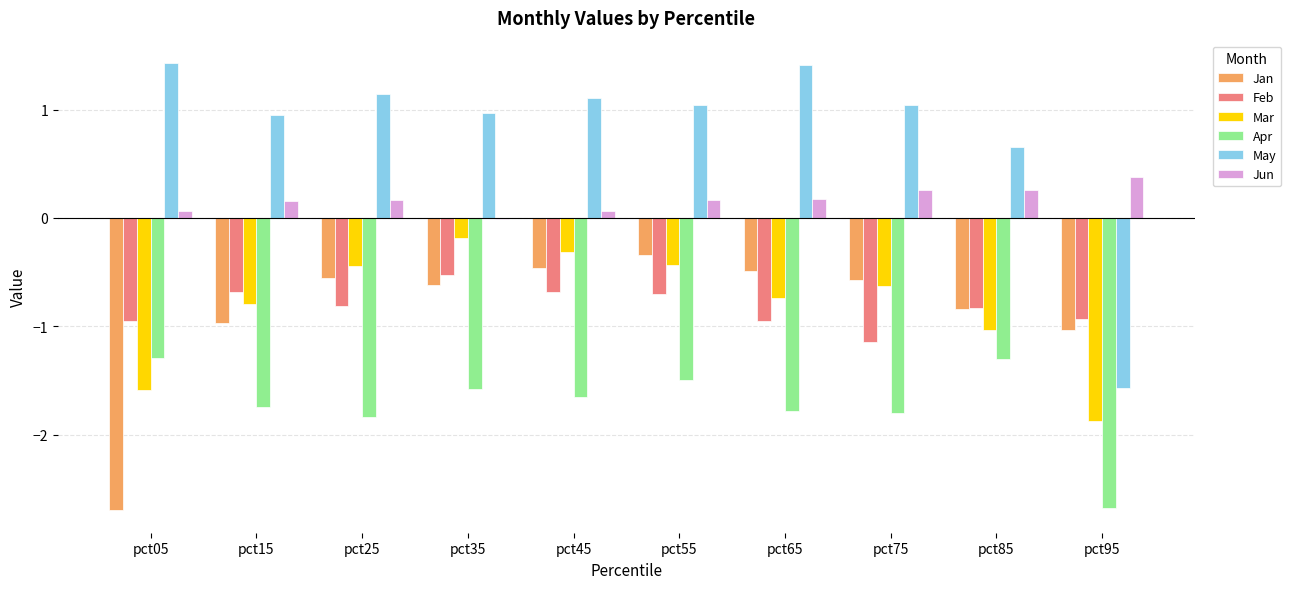

What is the sum of the Mar values at pct95 and pct15?

-2.7